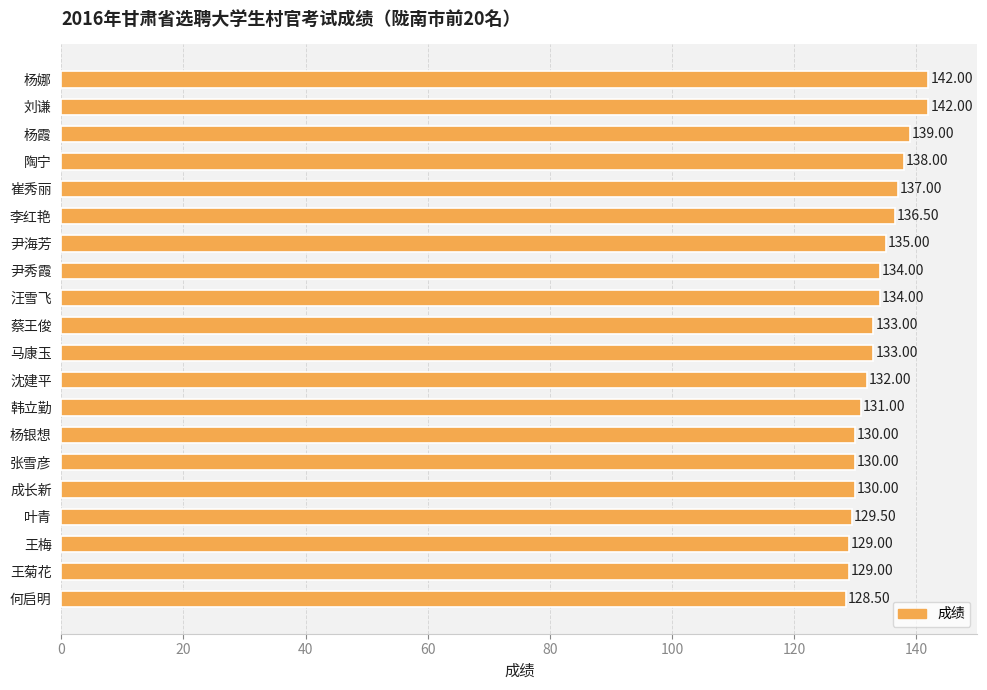

What is the change in value from 刘谦 to 沈建平?

-10.0